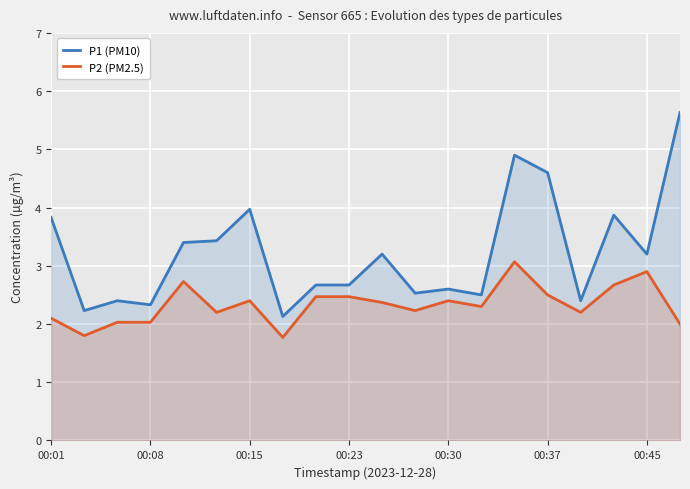

What is the smallest value displayed?

1.8